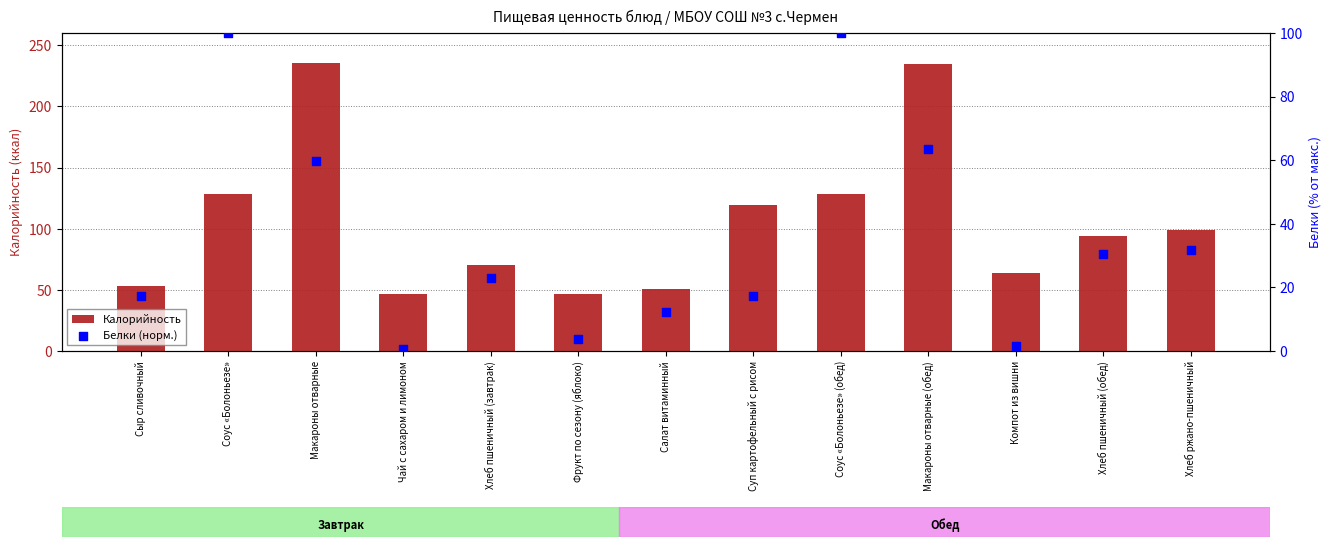

Which series reaches the maximum Y coordinate?

Калорийность